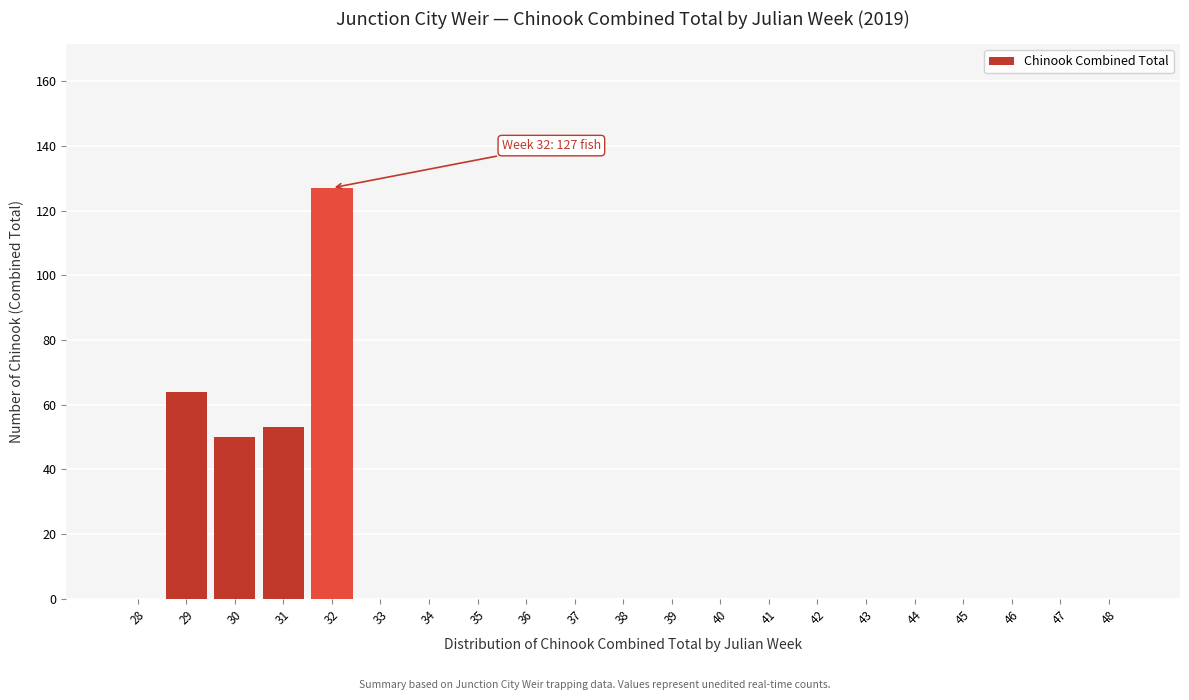

Reading left to right, transcribe all the data shown in this chart.

28=0	29=64	30=50	31=53	32=127	33=0	34=0	35=0	36=0	37=0	38=0	39=0	40=0	41=0	42=0	43=0	44=0	45=0	46=0	47=0	48=0